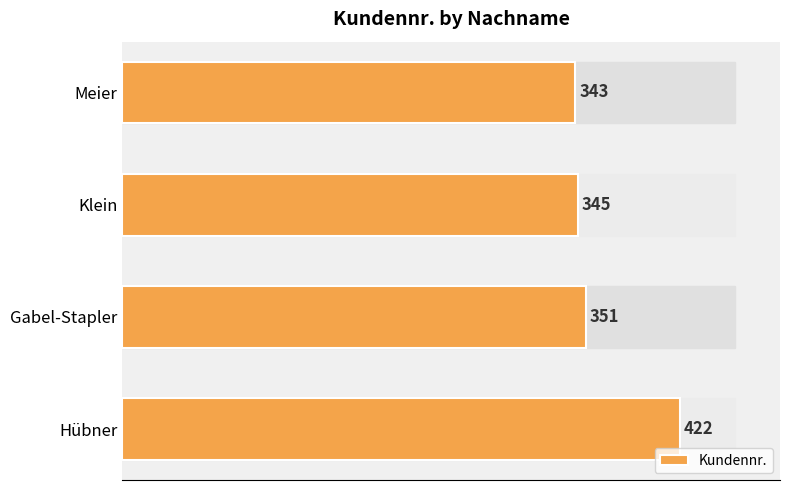

Rank the categories by value from lowest to highest.

Meier, Klein, Gabel-Stapler, Hübner